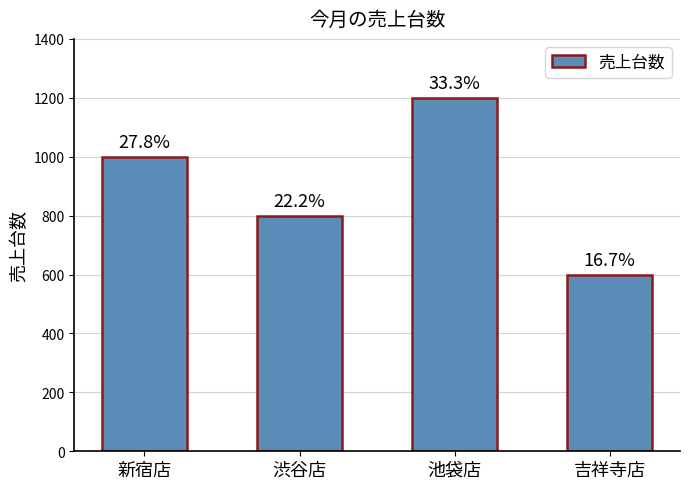

The chart shows a value of 334 at 新宿店. True or false?

False